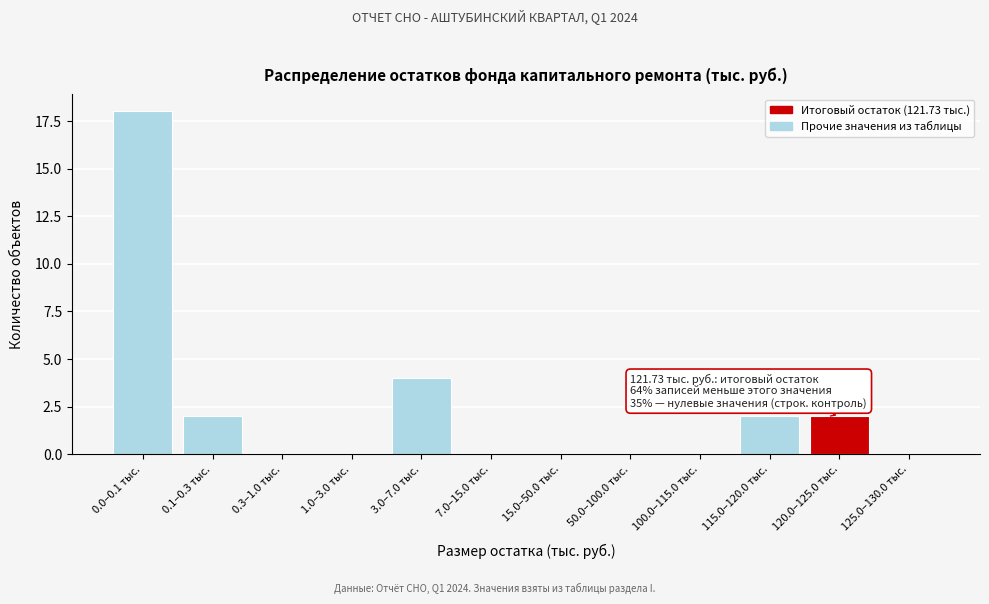

Reading left to right, extract all data points from this chart.

0.0–0.1 тыс.=18	0.1–0.3 тыс.=2	0.3–1.0 тыс.=0	1.0–3.0 тыс.=0	3.0–7.0 тыс.=4	7.0–15.0 тыс.=0	15.0–50.0 тыс.=0	50.0–100.0 тыс.=0	100.0–115.0 тыс.=0	115.0–120.0 тыс.=2	120.0–125.0 тыс.=2	125.0–130.0 тыс.=0